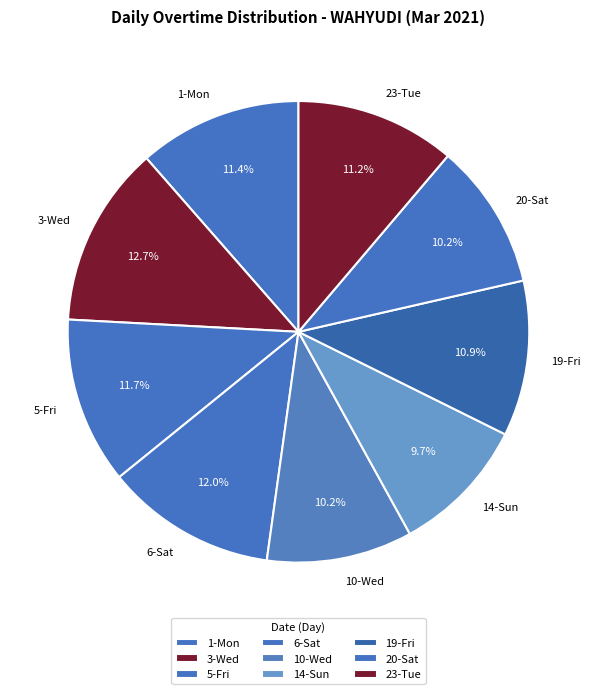

Which category has the biggest portion of the pie?

3-Wed